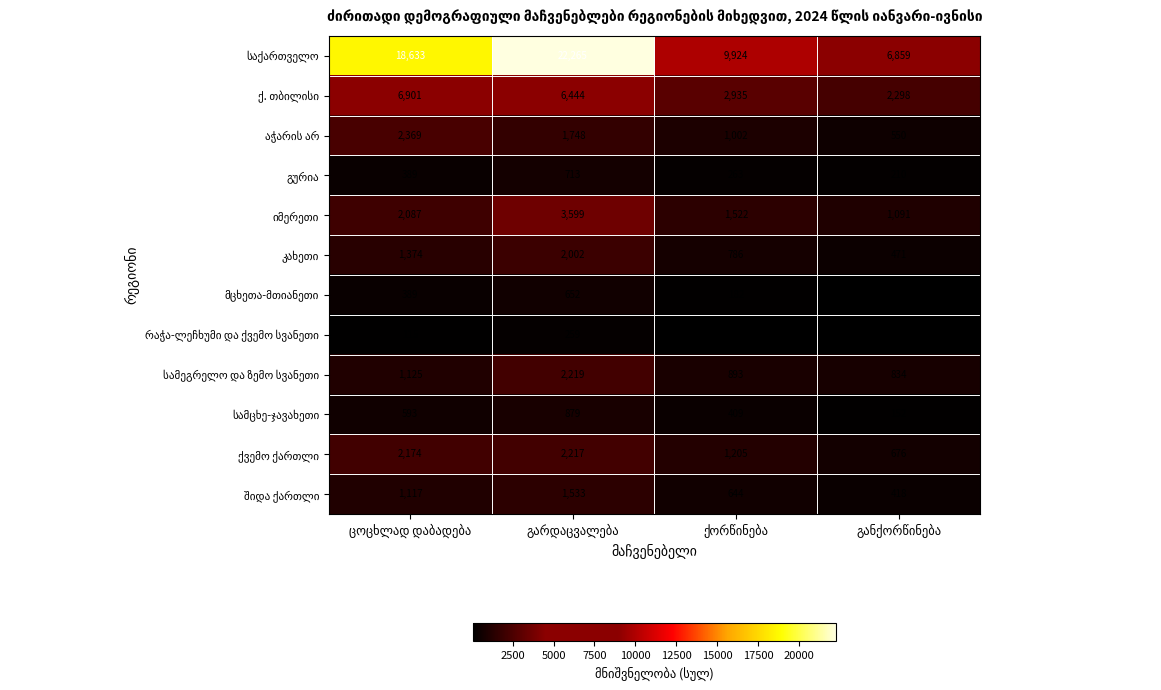

What is the maximum value shown in the chart?

22265